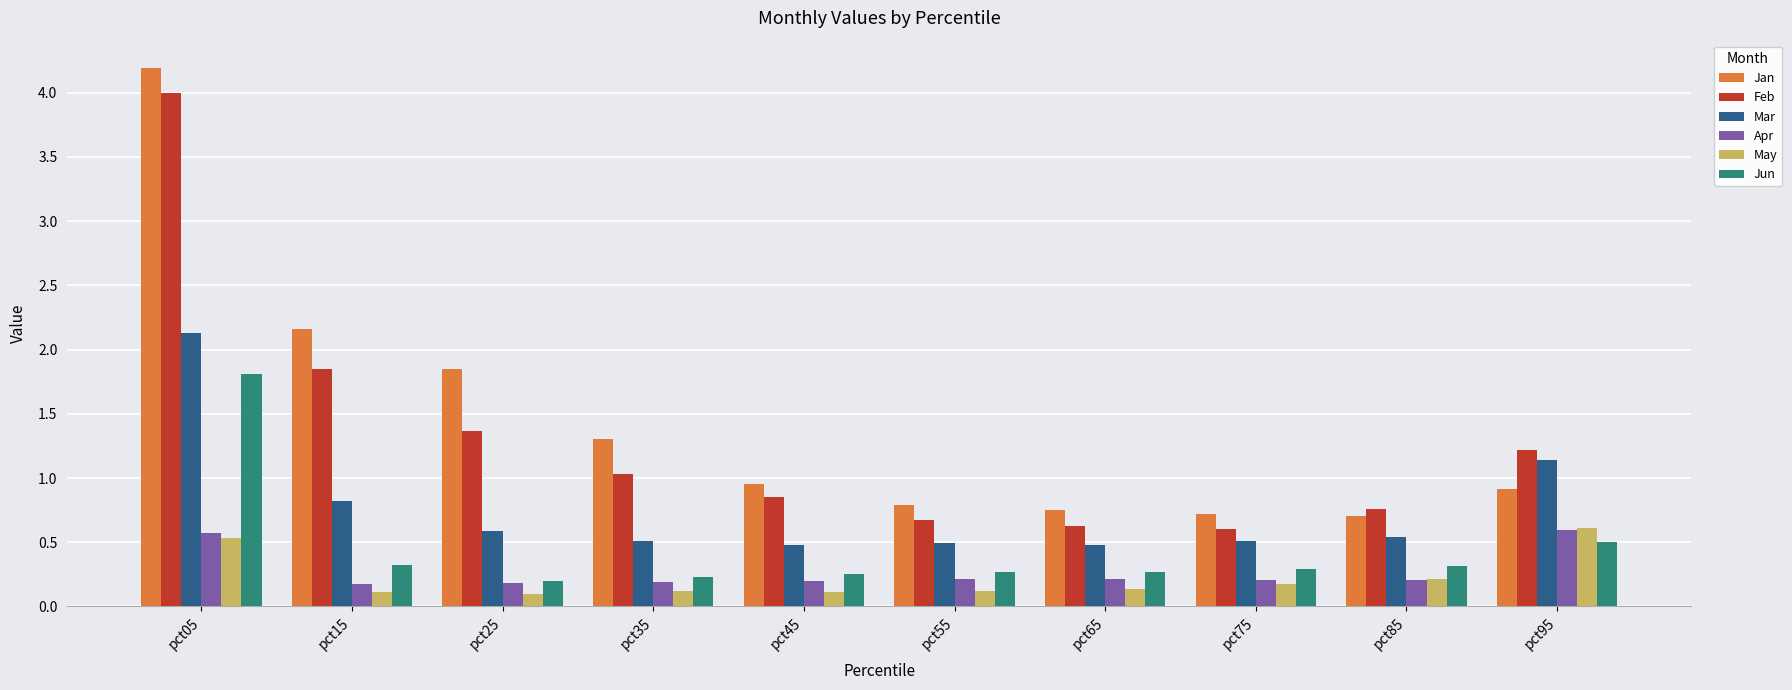

What is the minimum value for Feb?

0.6